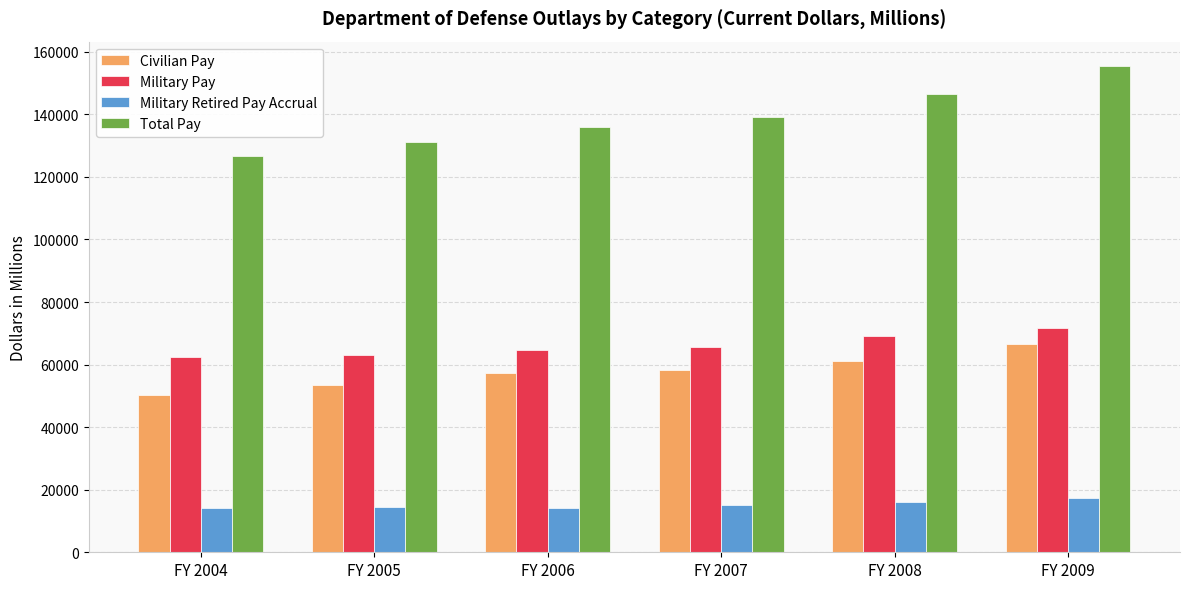

Count the Civilian Pay values in the range 53535 to 61296.

4